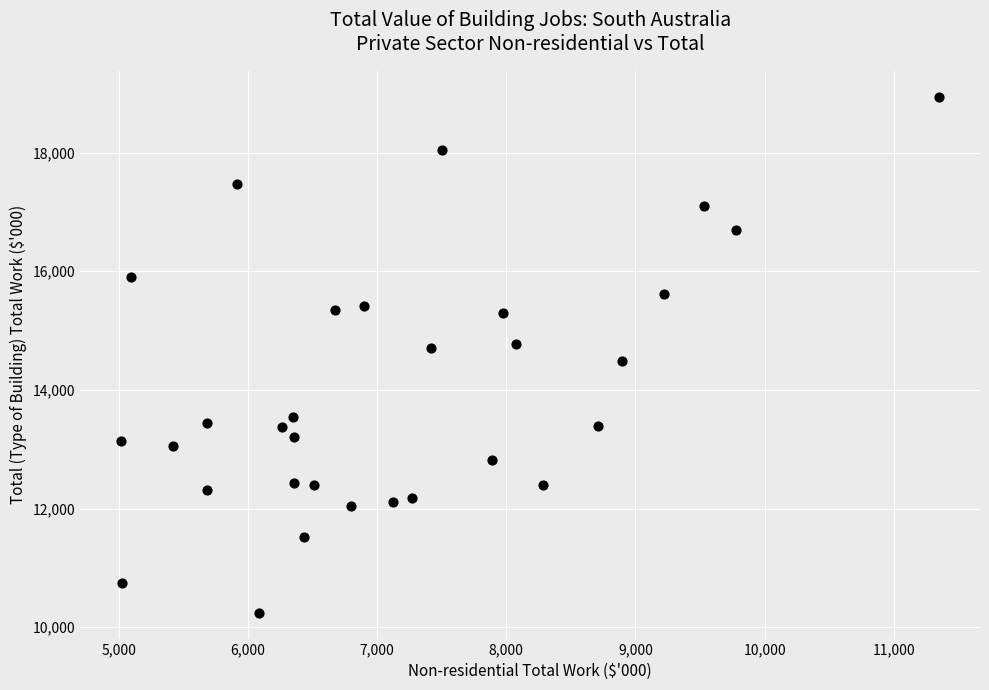

What is the range of Y values (max minus min)?

8697